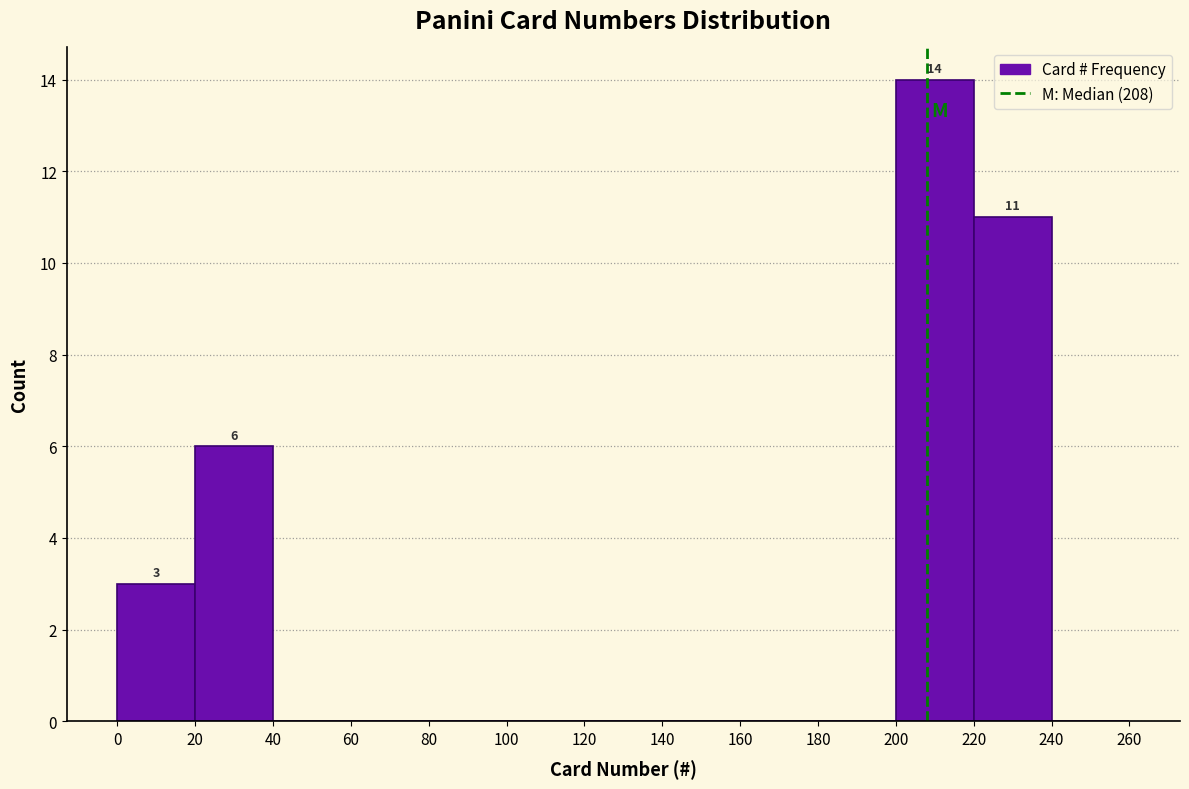

Which range on the x-axis has the tallest bar?

200 to 220